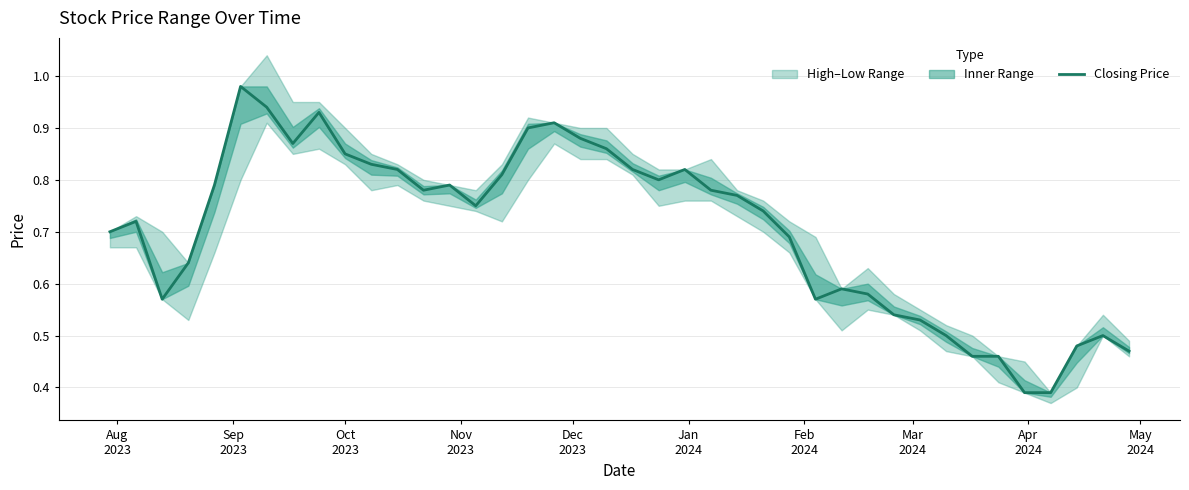

Reading right to left, what are all the values shown in this chart?

0.5	0.5	0.5	0.4	0.4	0.5	0.5	0.5	0.5	0.5	0.6	0.6	0.6	0.7	0.7	0.8	0.8	0.8	0.8	0.8	0.9	0.9	0.9	0.9	0.8	0.8	0.8	0.8	0.8	0.8	0.8	0.9	0.9	0.9	1.0	0.8	0.6	0.6	0.7	0.7